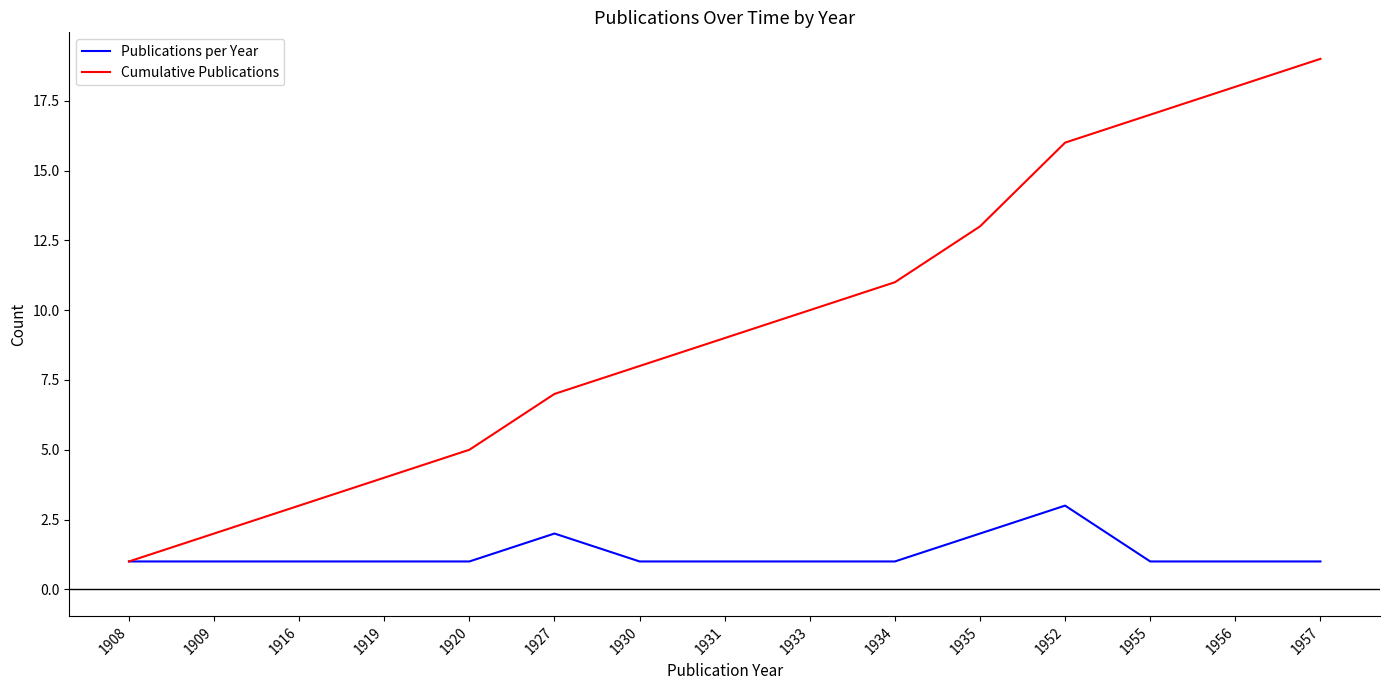

At which category is the sum across all series the highest?

1957